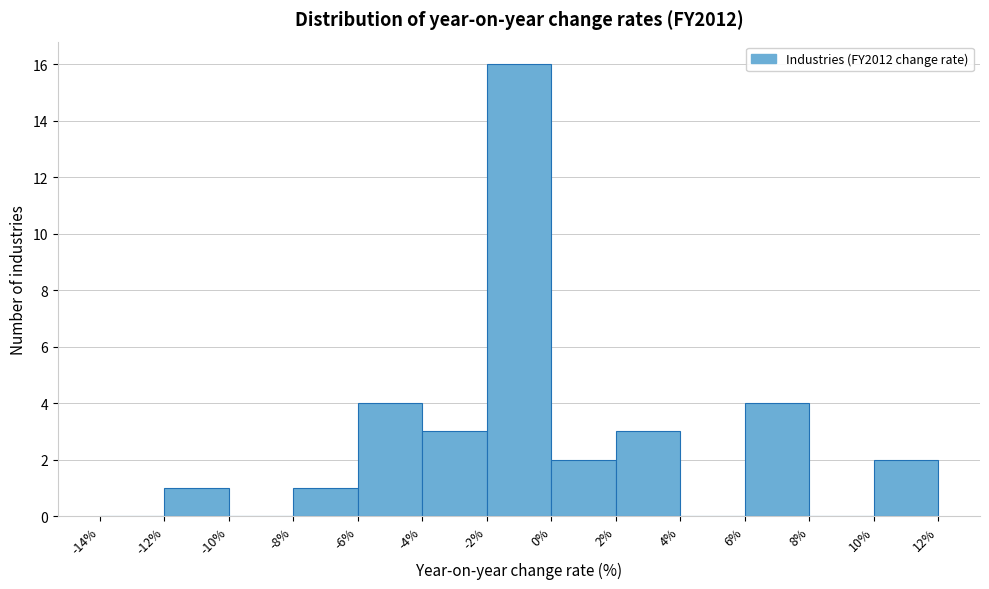

How tall is the bar that spans -8% to -6% on the x-axis? The values are not printed on the chart, so give them approximately, as read against the axis.

1